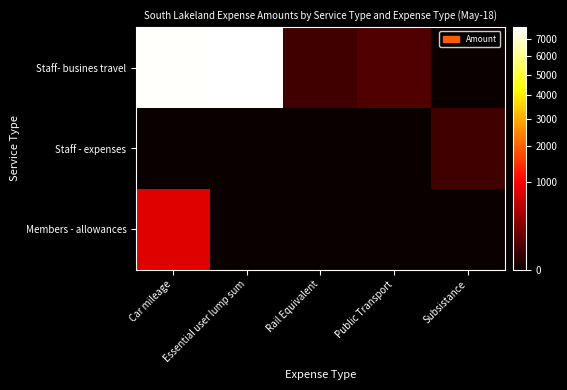

What is the total value across all series at Public Transport?

89.2